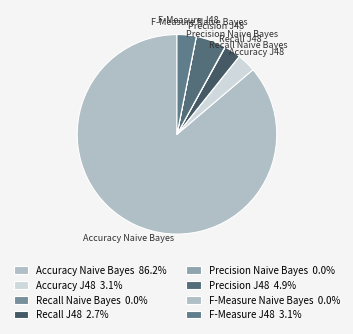

Which slice is the largest?

Accuracy Naive Bayes